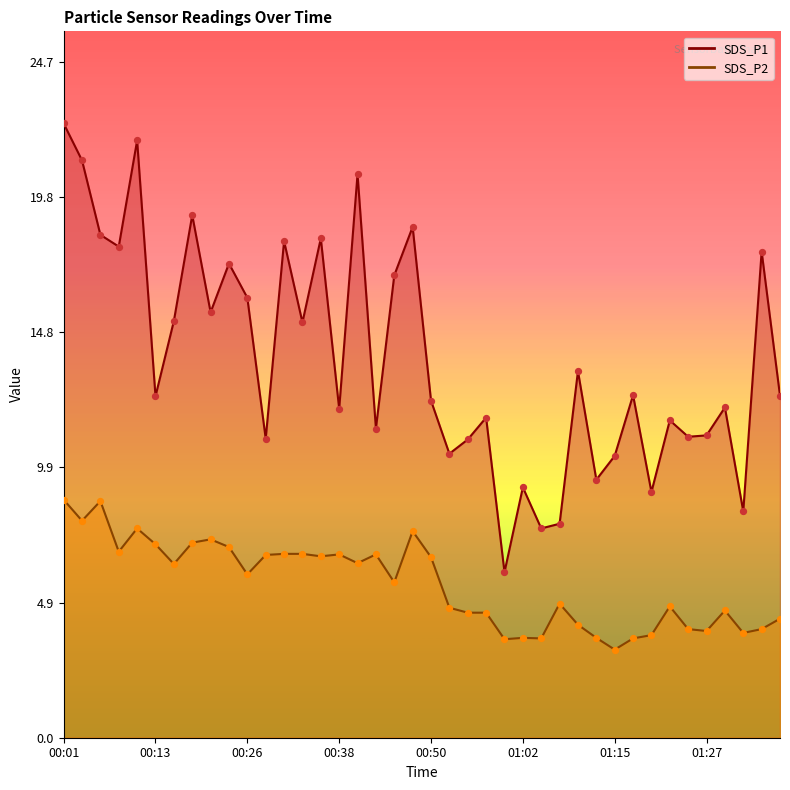

What is the total value across all series at 00:01?

31.1